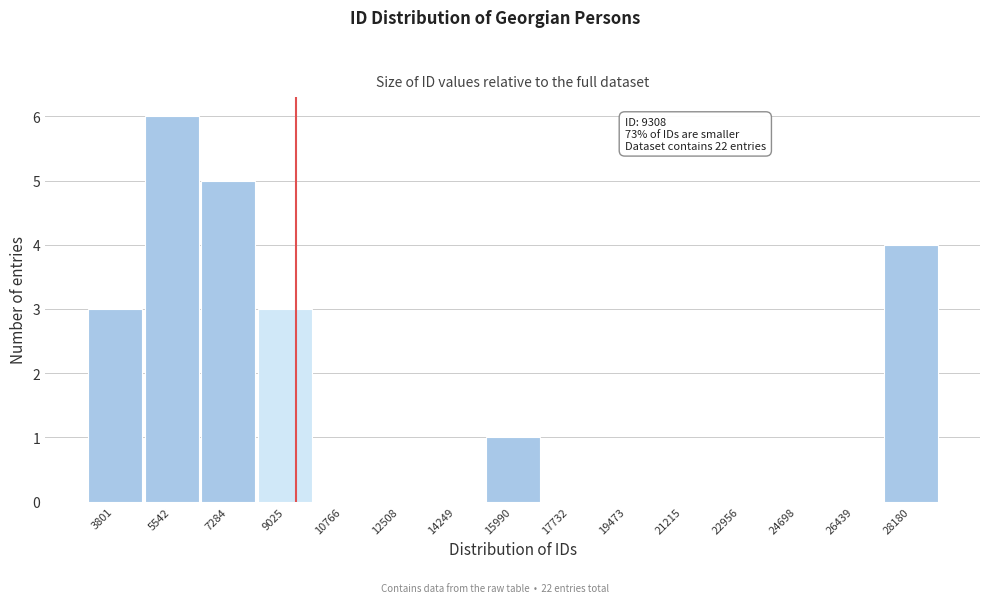

Over which range of the x-axis is the bar tallest?

4600 to 6400